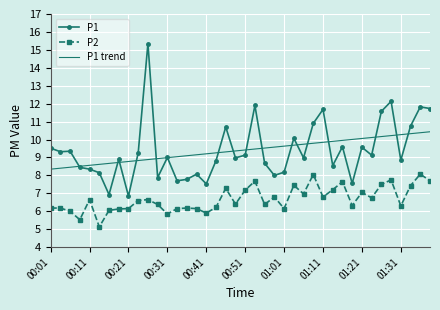

Rank the series by their maximum value, from highest to lowest.

P1, P1 trend, P2